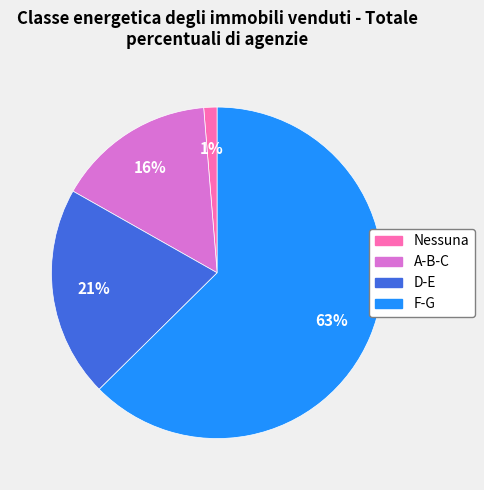

Count the number of slices in the pie.

4